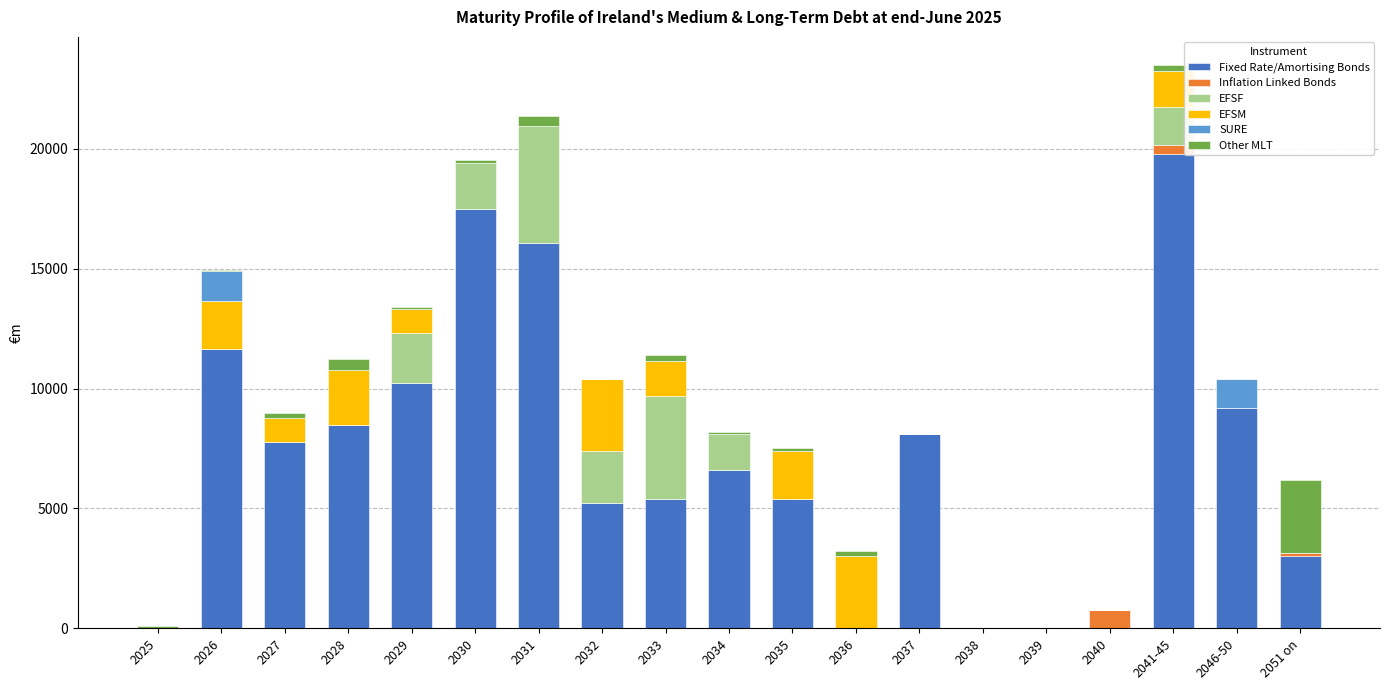

What is the maximum value for Fixed Rate/Amortising Bonds?

19792.7